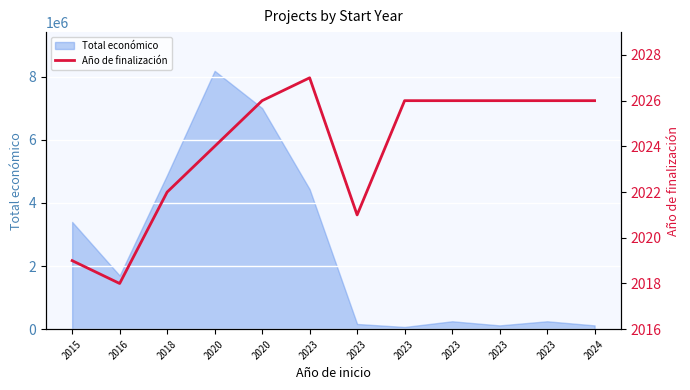

How many values are below 2026?

5